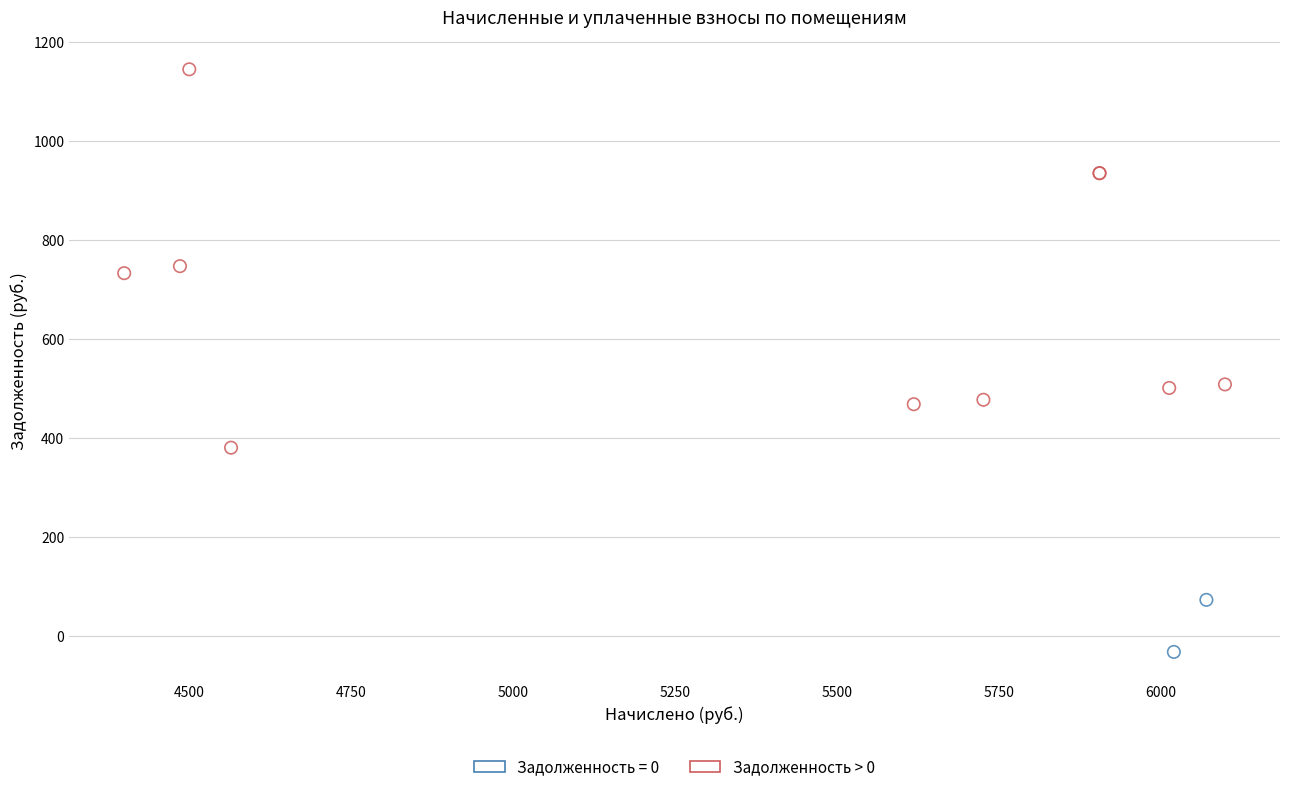

What are all the series names shown in the legend?

Задолженность = 0, Задолженность > 0